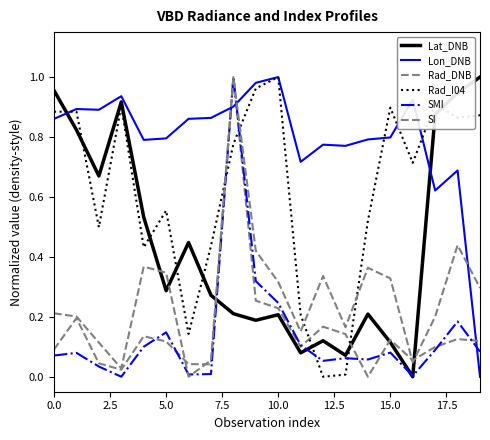

How many interior local valleys does the SI series have?

5